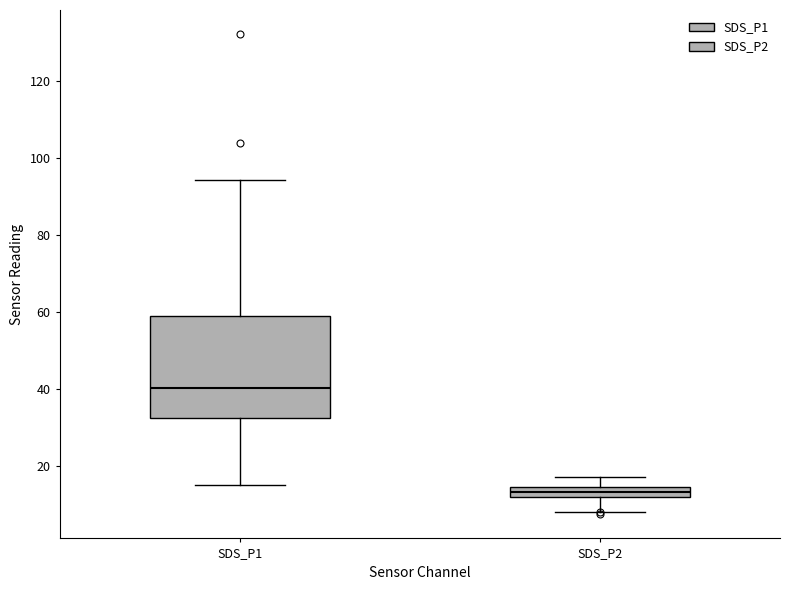

Which box has the highest median line?

SDS_P1